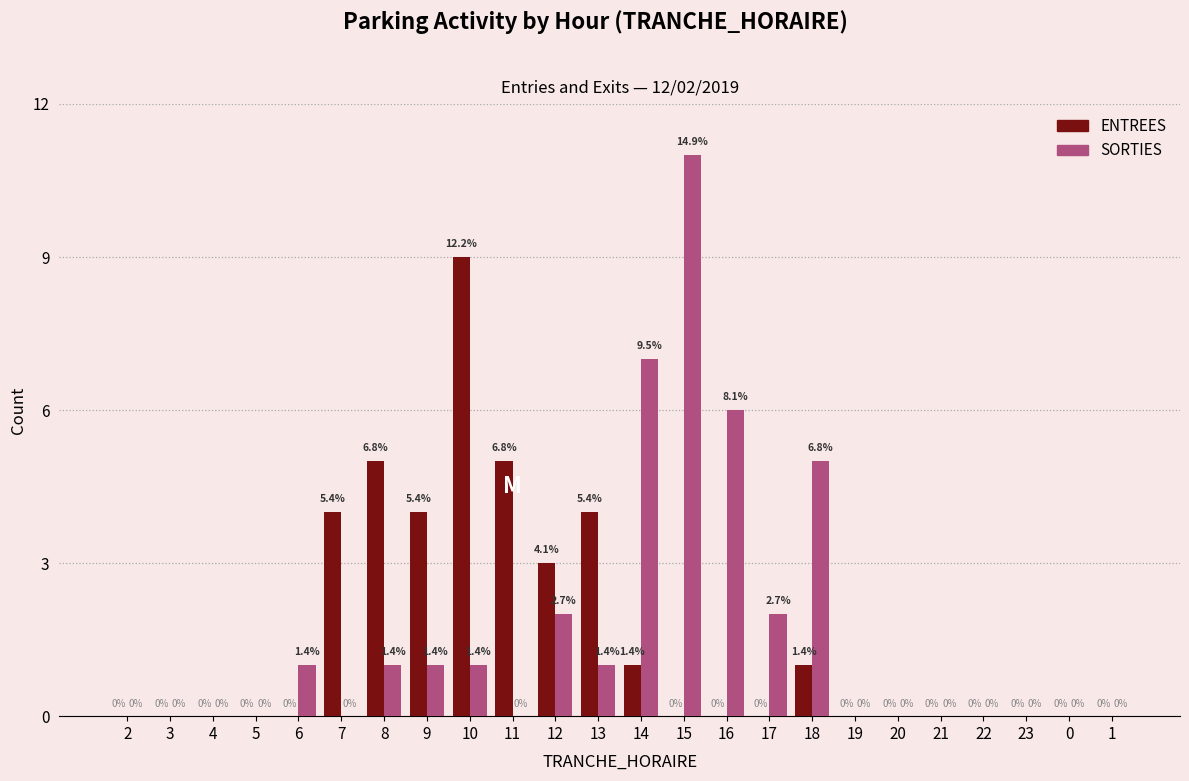

Reading left to right, list all the values displayed in this chart.

ENTREES: 2=0	3=0	4=0	5=0	6=0	7=4	8=5	9=4	10=9	11=5	12=3	13=4	14=1	15=0	16=0	17=0	18=1	19=0	20=0	21=0	22=0	23=0	0=0	1=0
SORTIES: 2=0	3=0	4=0	5=0	6=1	7=0	8=1	9=1	10=1	11=0	12=2	13=1	14=7	15=11	16=6	17=2	18=5	19=0	20=0	21=0	22=0	23=0	0=0	1=0